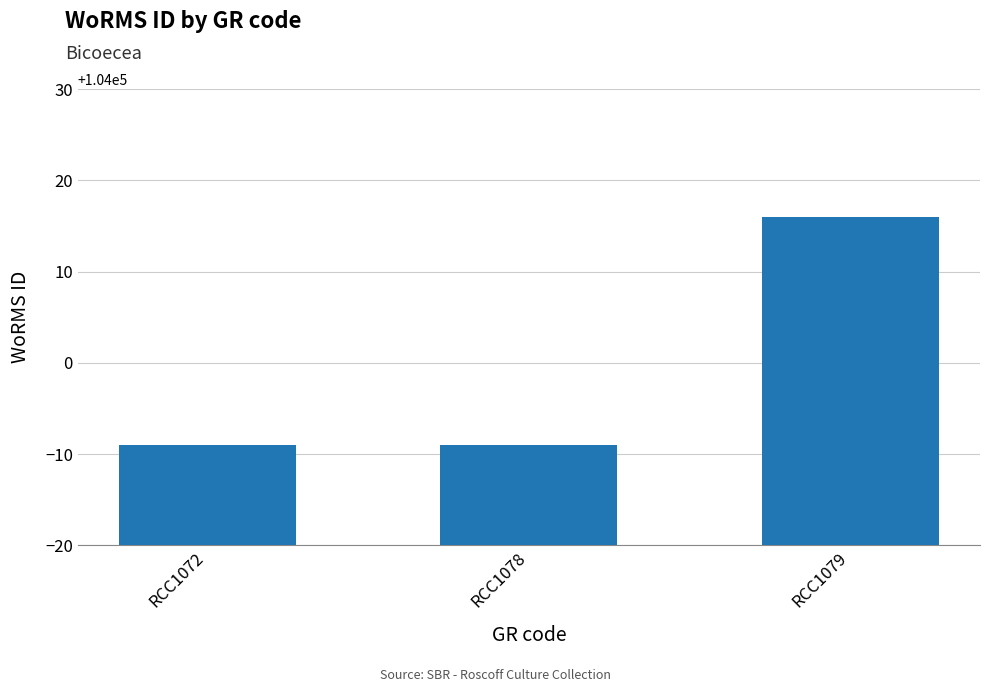

At which category does the chart reach its peak across all series?

RCC1079